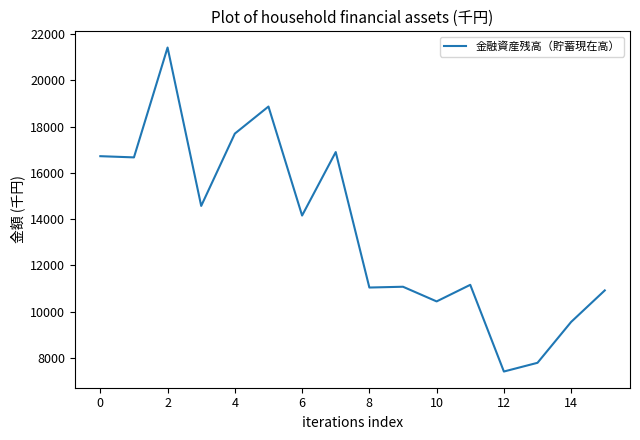

What is the difference between the maximum and minimum values?

14006